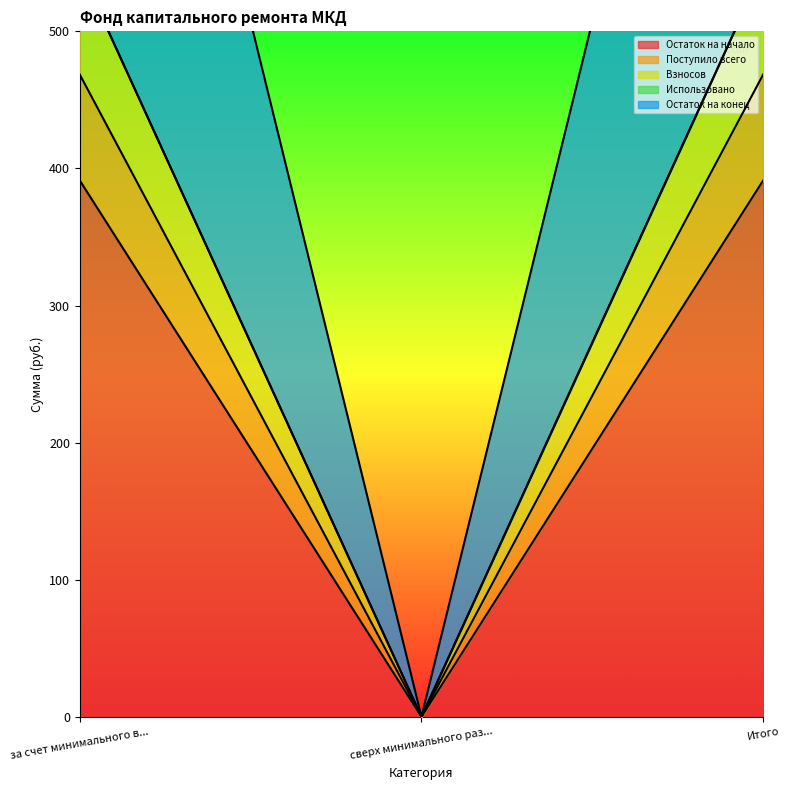

The value of Остаток на начало at Итого is 391.2. True or false?

True